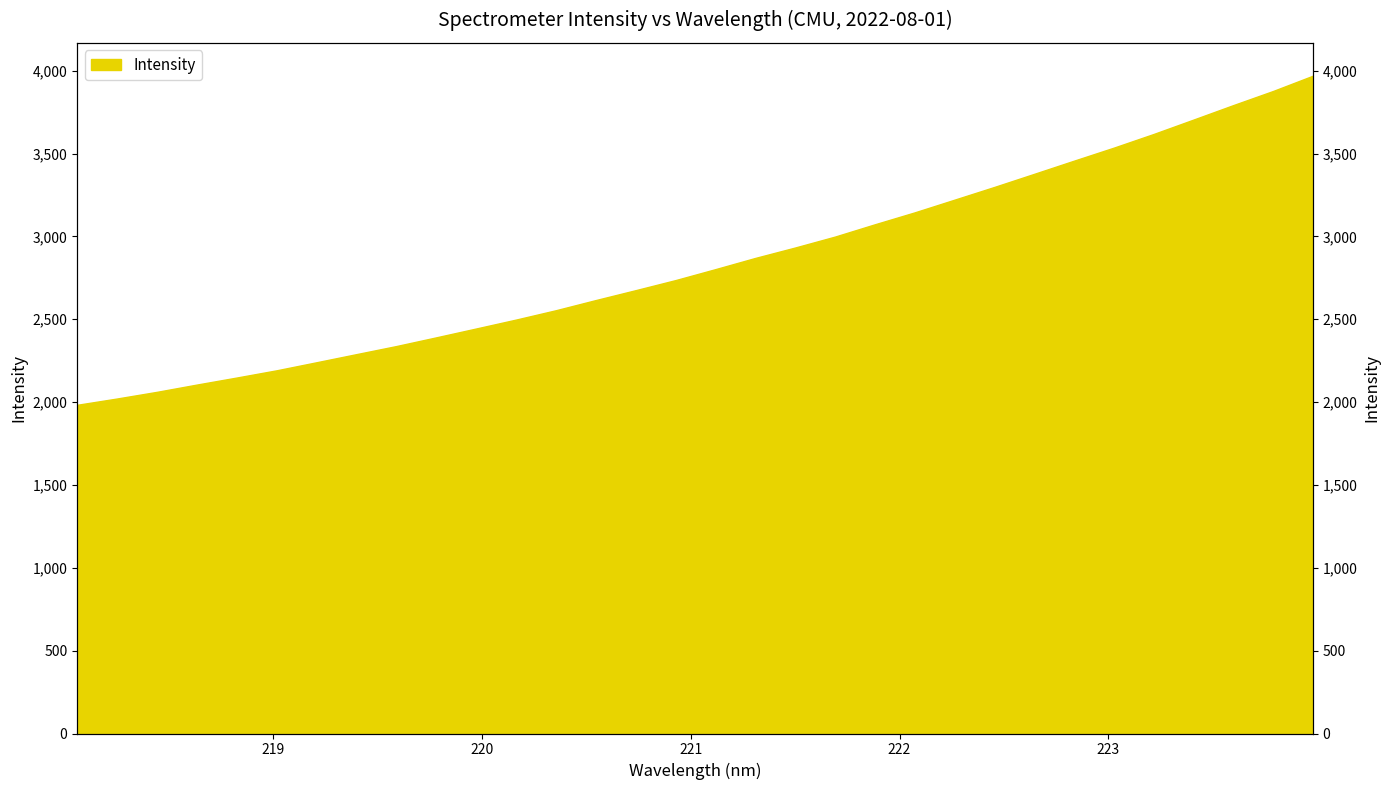

The value at 222.4538 is 3298.3. True or false?

True